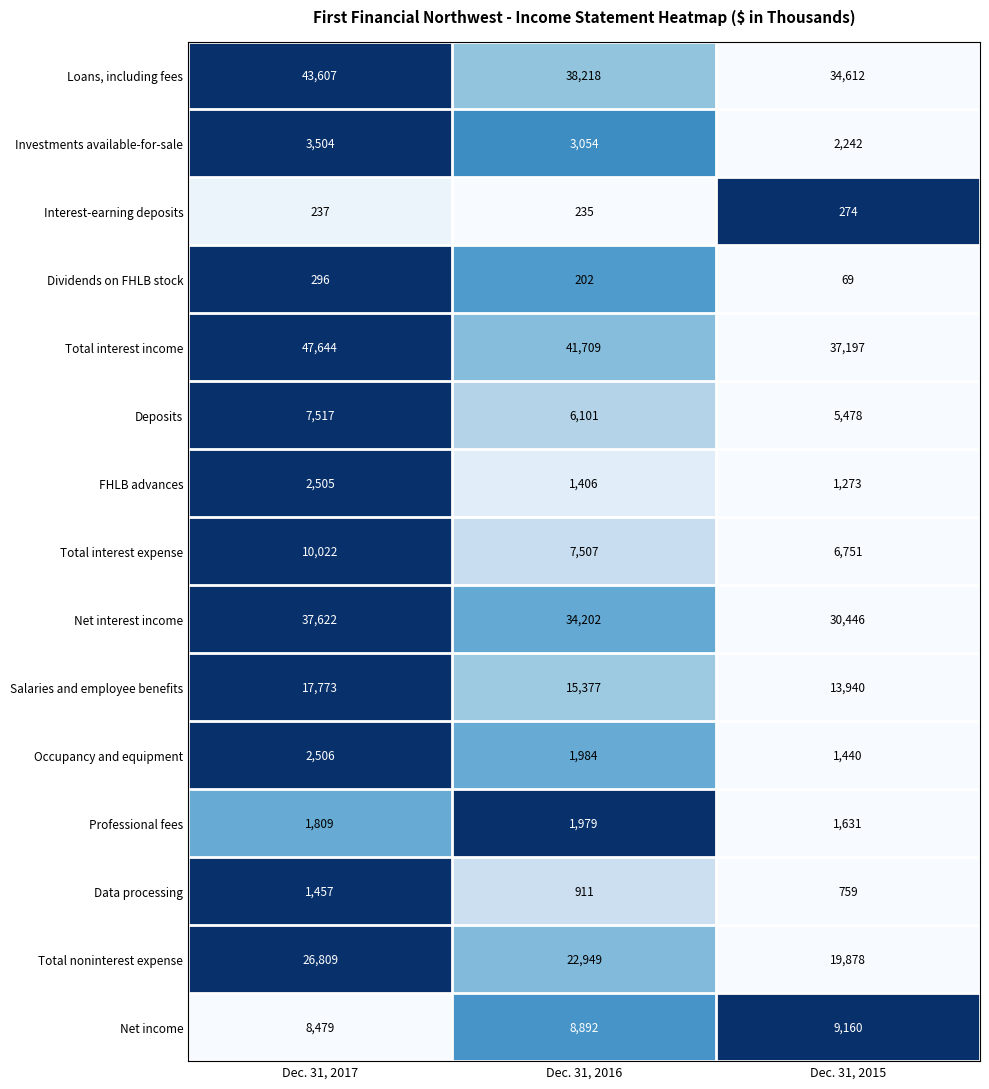

What is the average value of the Total interest income series?

42183